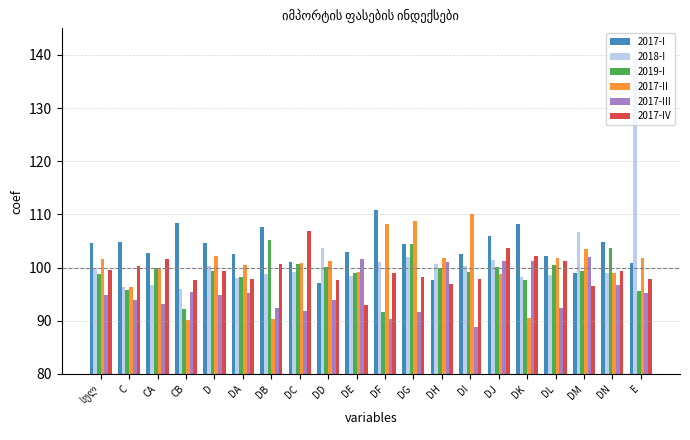

List the series in order of their peak value, lowest first.

2017-III, 2019-I, 2017-IV, 2017-II, 2017-I, 2018-I